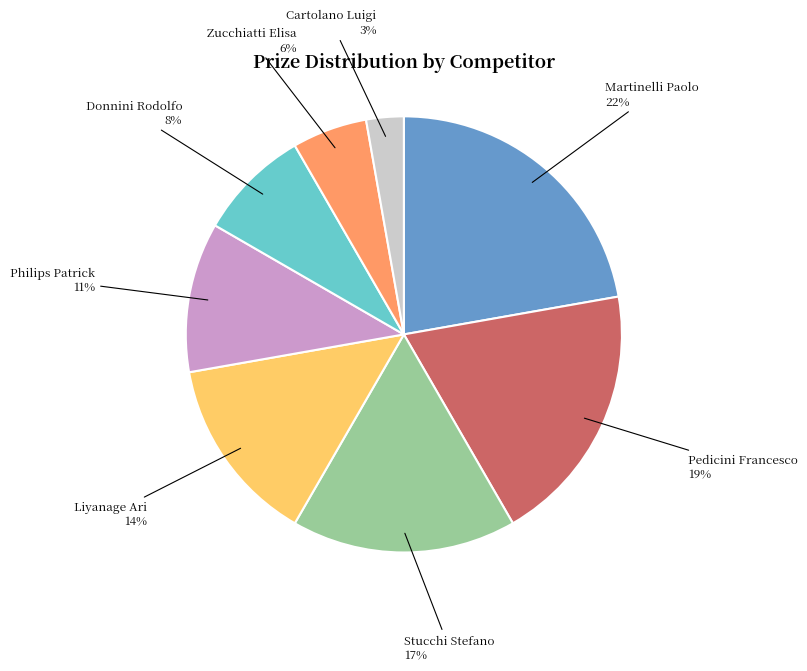

Is the sum of Martinelli Paolo and Liyanage Ari greater than half?

No